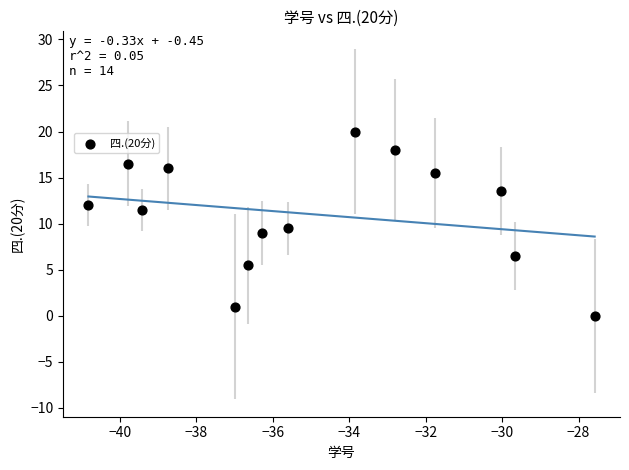

What Y value in the scatter plot is closest to 10?

9.5